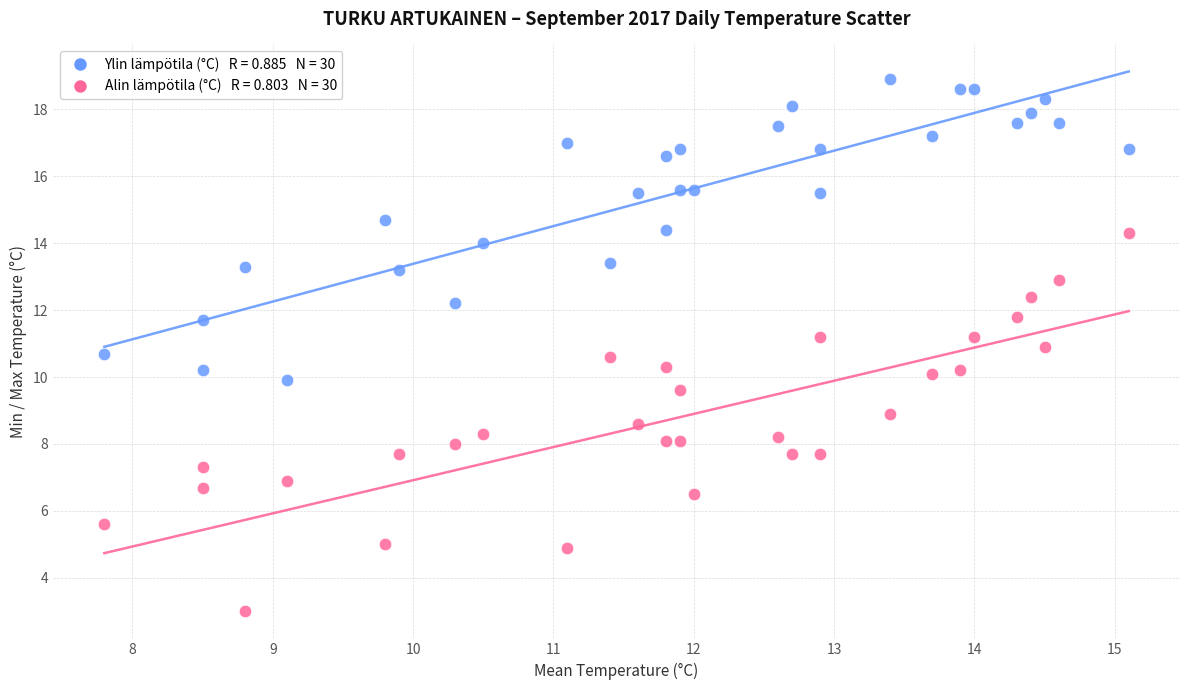

Across all data points, what is the range of Y values (max minus min)?

15.9